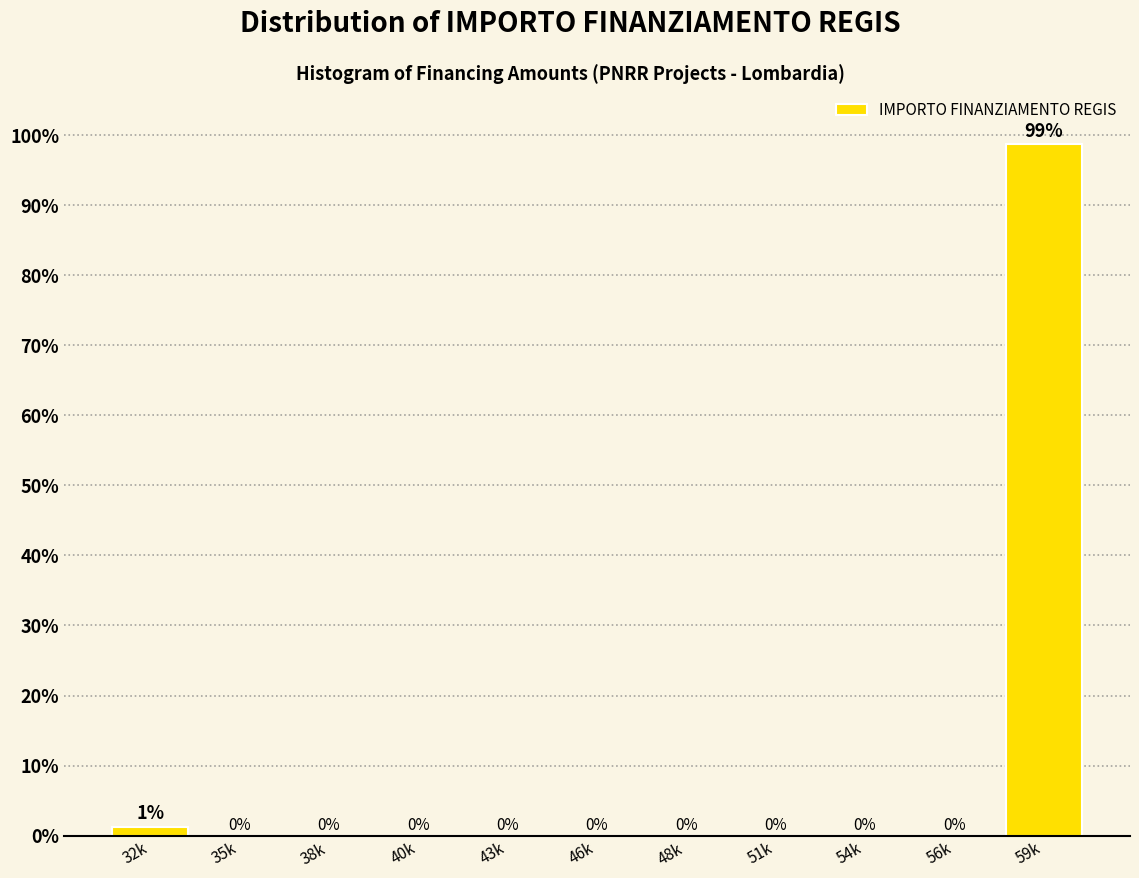

Between 46k and 59k, which is larger?

59k